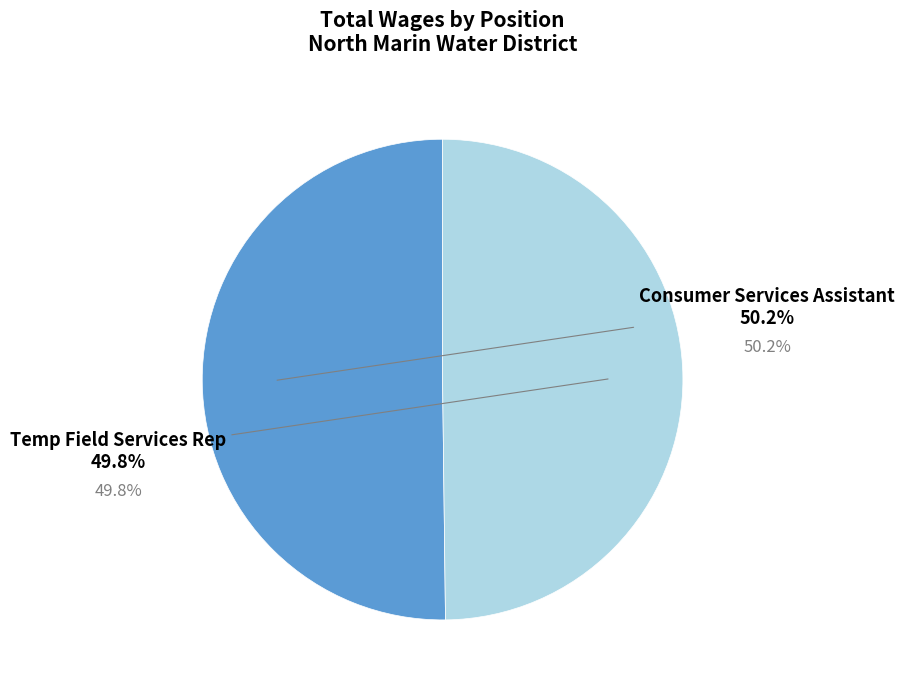

Is there any slice that represents more than half of the pie?

Yes